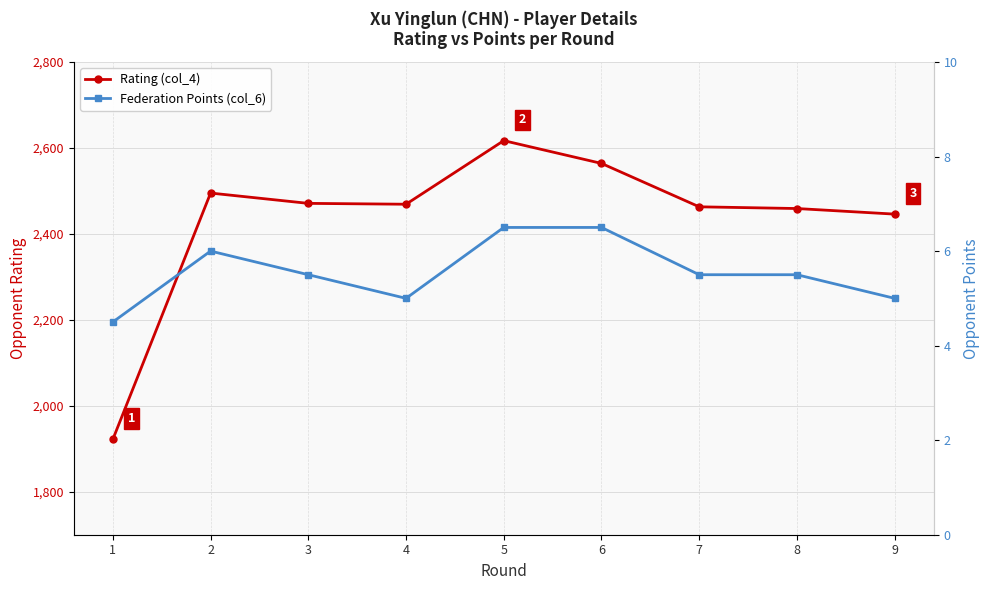

Rank the series by their maximum value, from lowest to highest.

Federation Points (col_6), Rating (col_4)